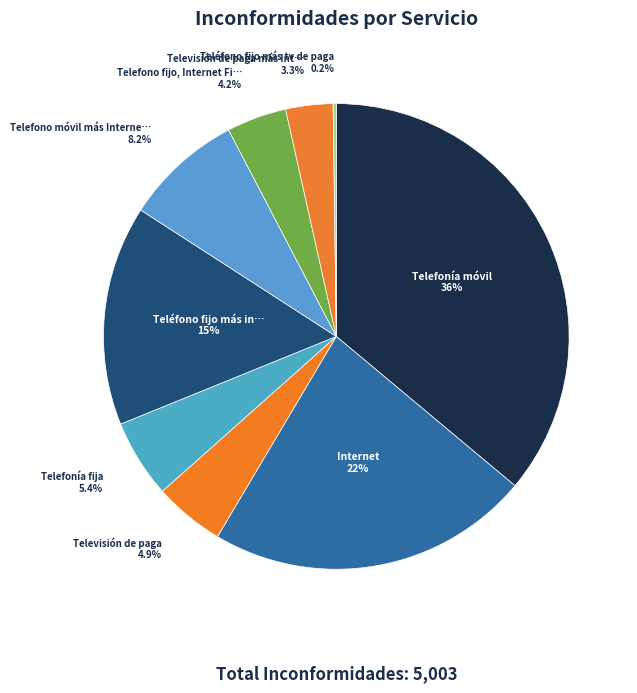

Rank the categories by value from highest to lowest.

Telefonía móvil, Internet, Teléfono fijo más internet fijo, Telefono móvil más Internet móvil, Telefonía fija, Televisión de paga, Telefono fijo, Internet Fijo y tv de paga, Televisión de paga más Internet fijo, Teléfono fijo más tv de paga